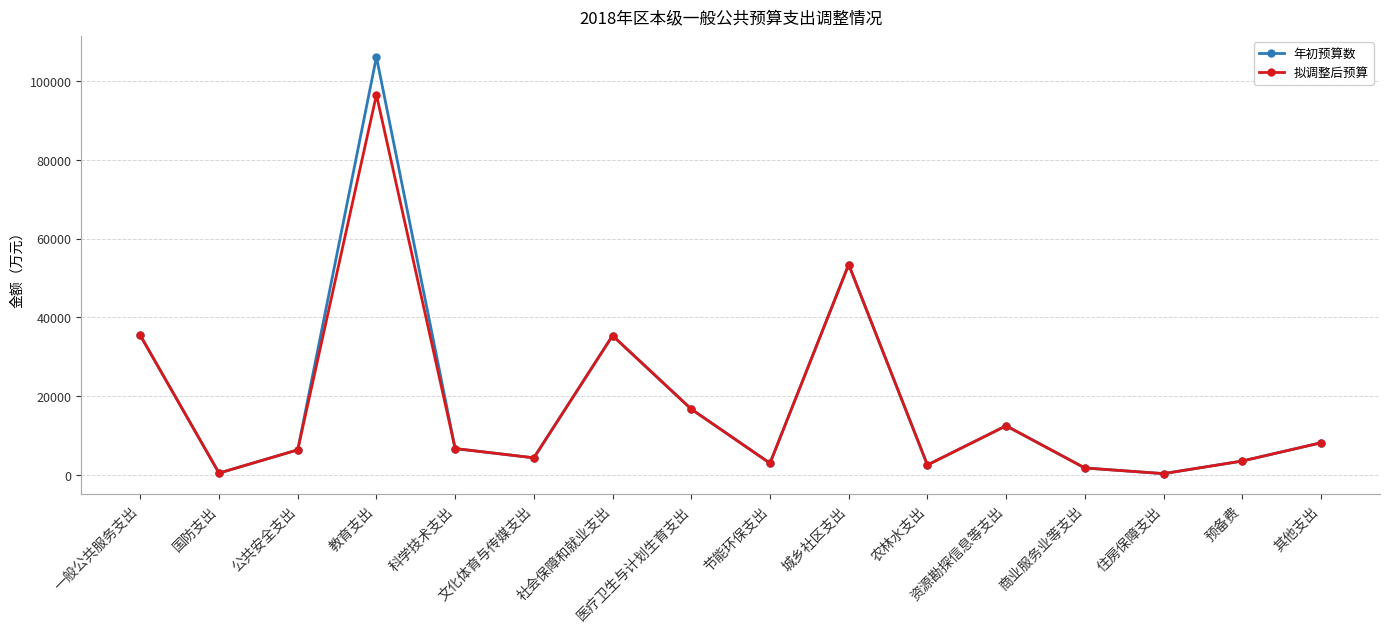

What is the label of the 11th point from the left?

农林水支出